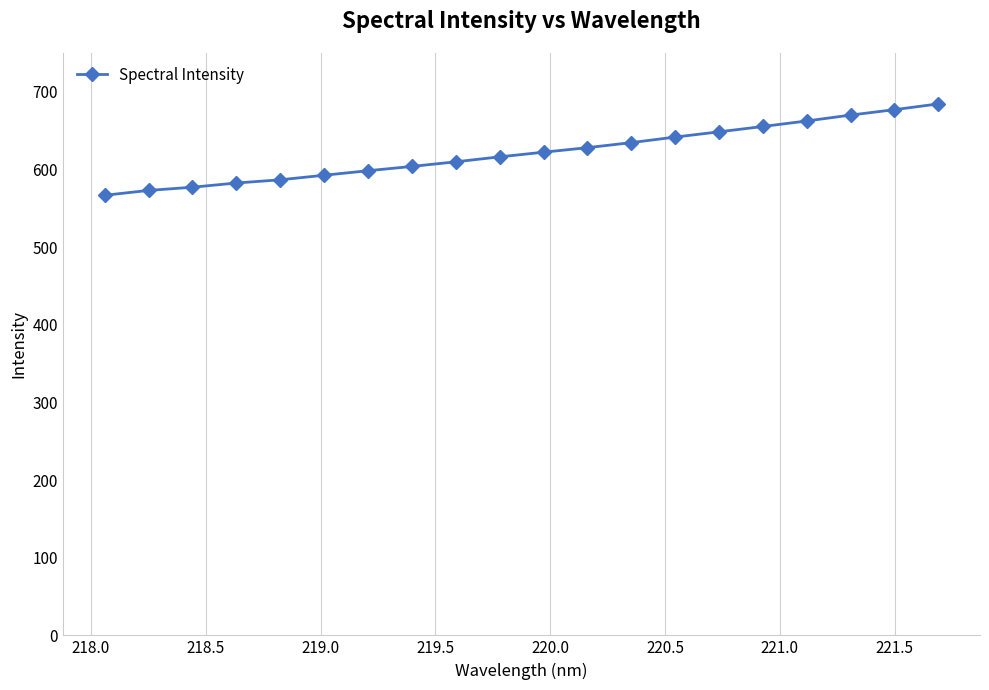

What is the difference between the maximum and minimum values?

117.7